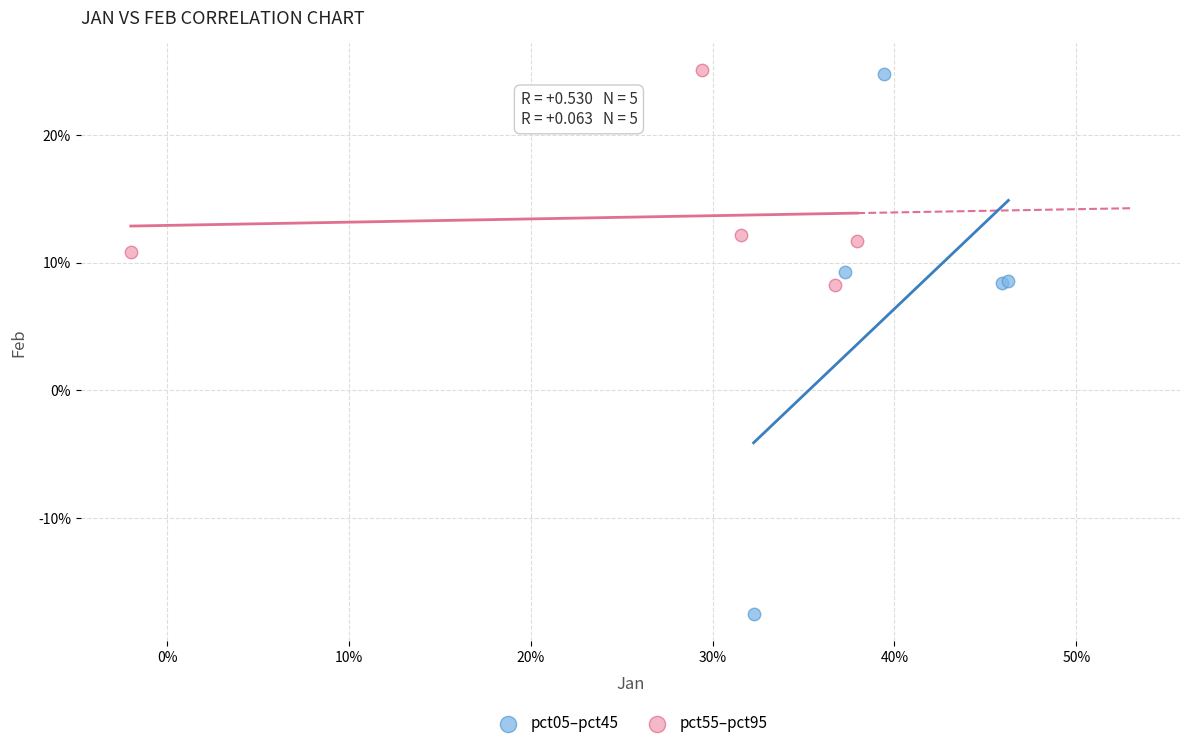

What are all the series names shown in the legend?

pct05–pct45, pct55–pct95